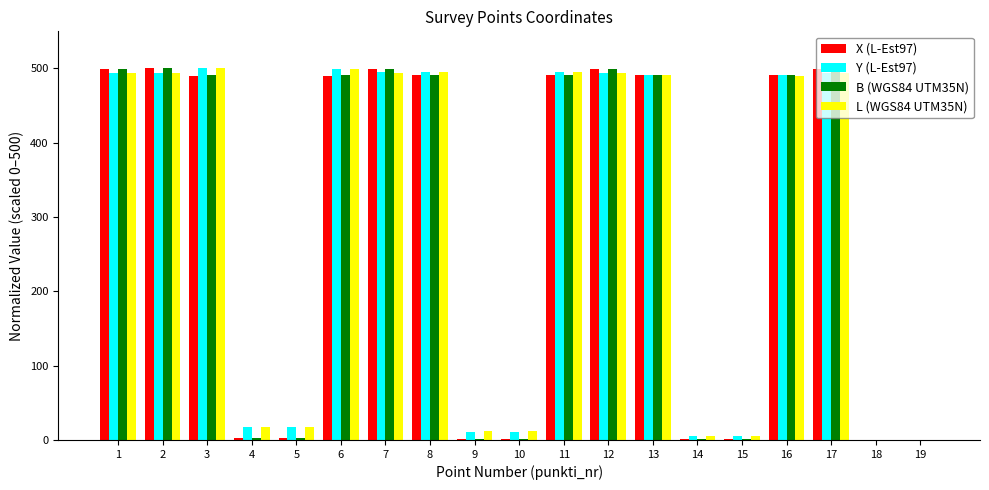

What is the average value of the B (WGS84 UTM35N) series?

287.1